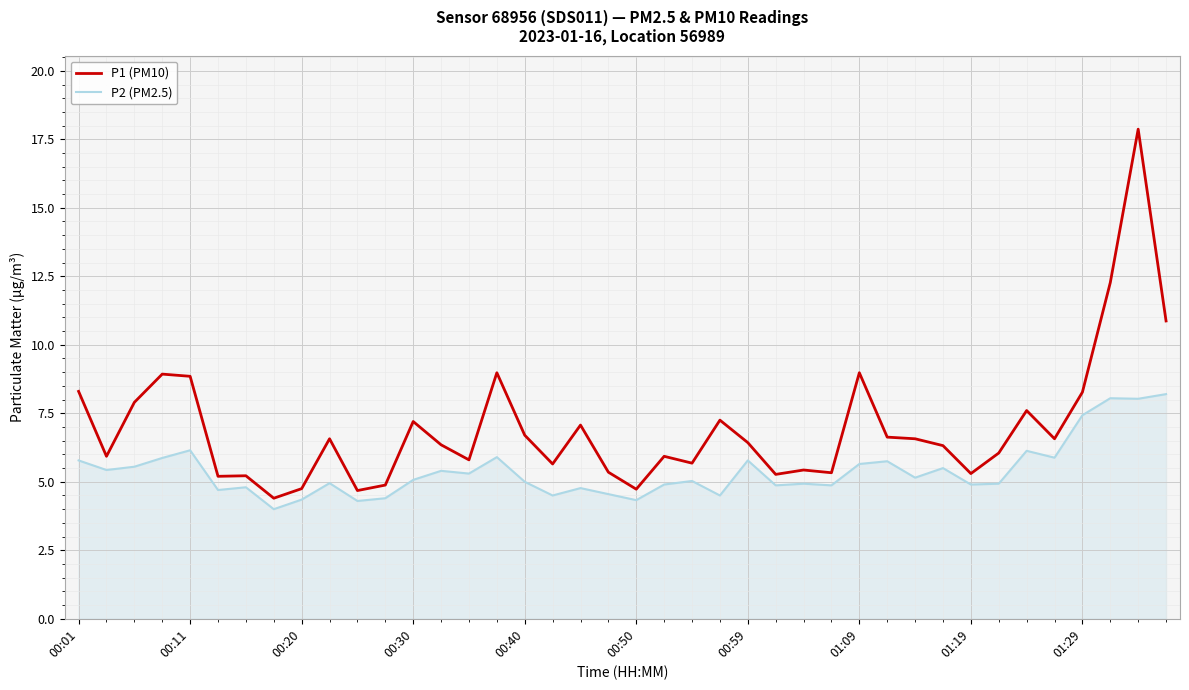

What is the smallest value displayed?

4.0